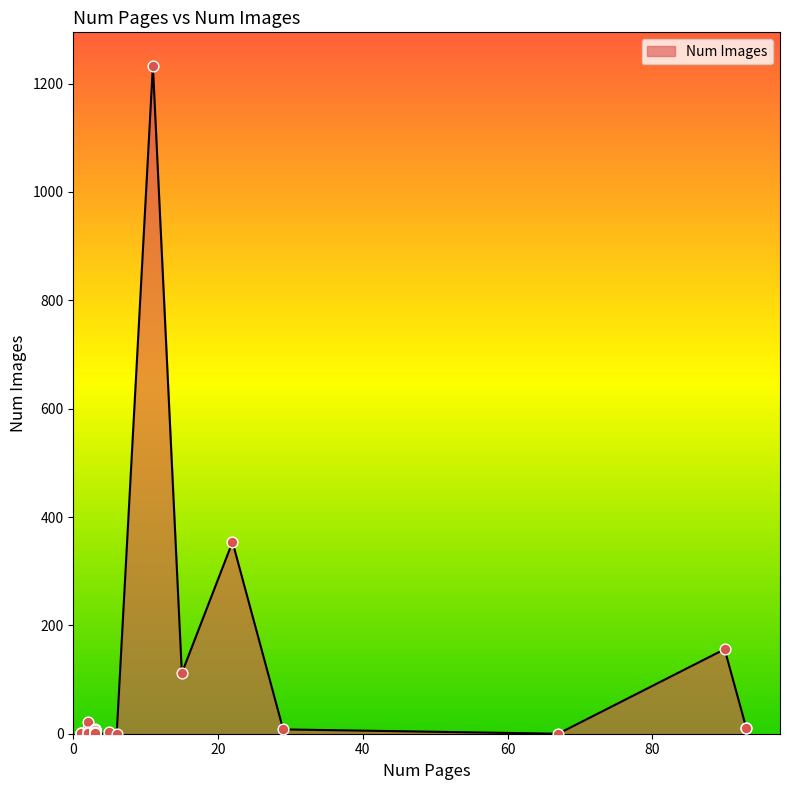

What is the change in value from 3 to 2?

+19